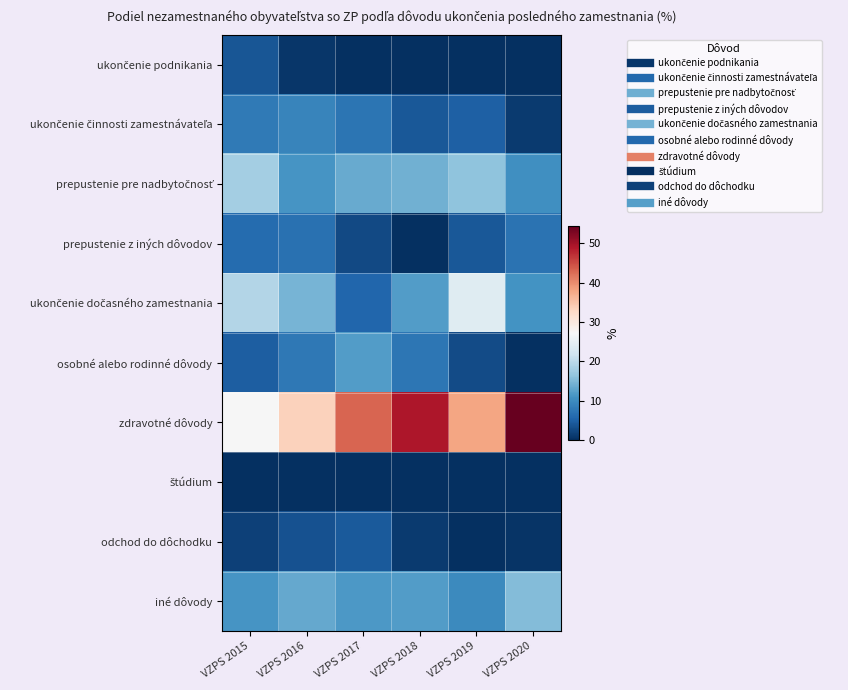

Between VZPS 2018 and VZPS 2019, which series saw the biggest shift?

ukončenie dočasného zamestnania